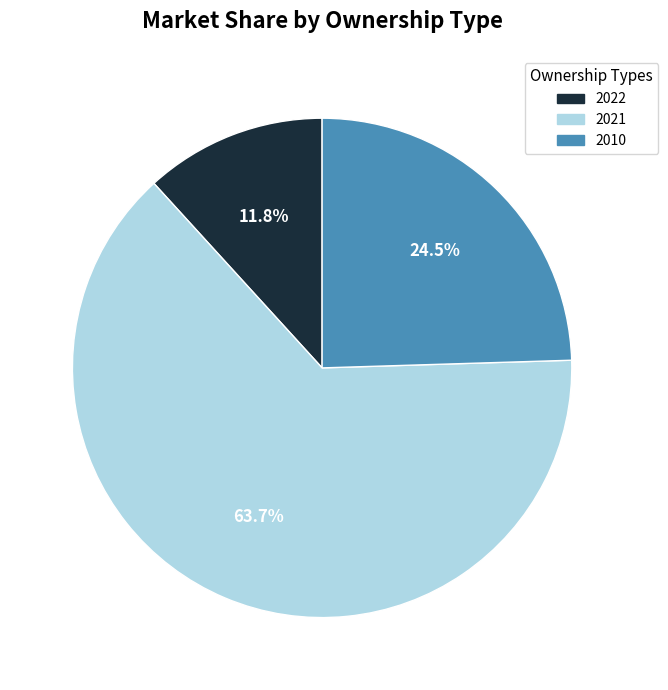

Rank the categories by value from lowest to highest.

2022, 2010, 2021